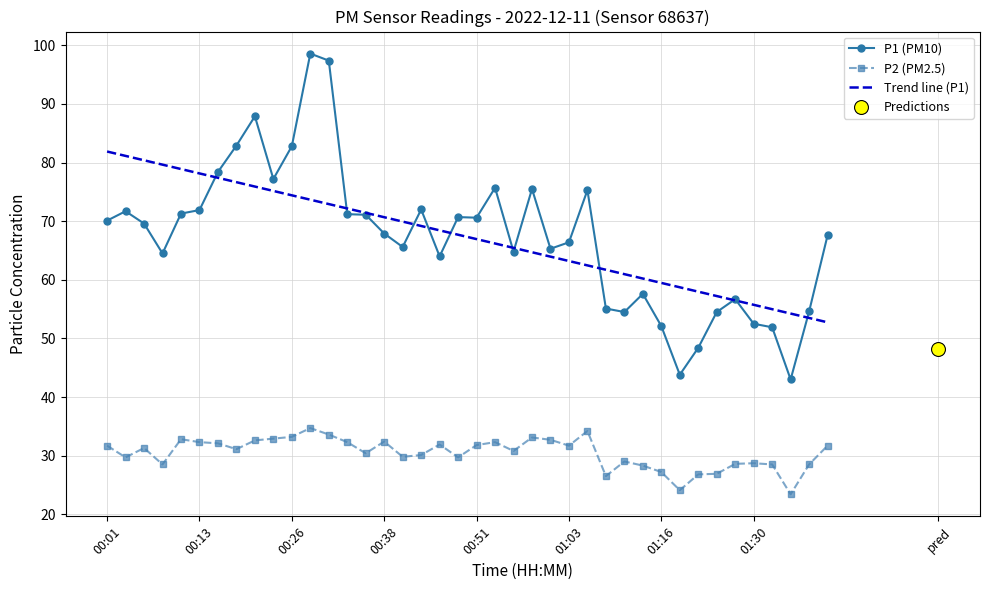

Which series reaches the maximum Y coordinate?

P1